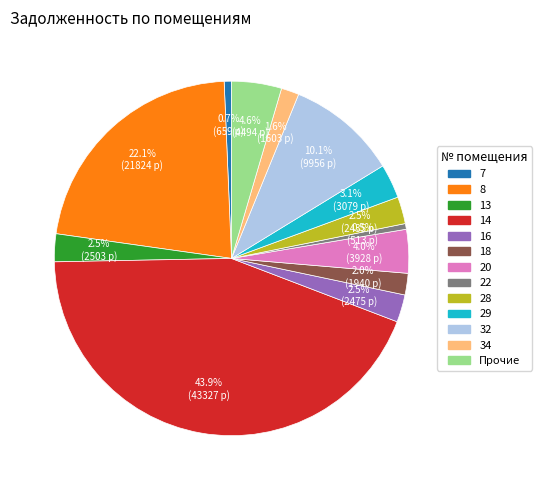

What percentage is NOT represented by 22?

99.5%